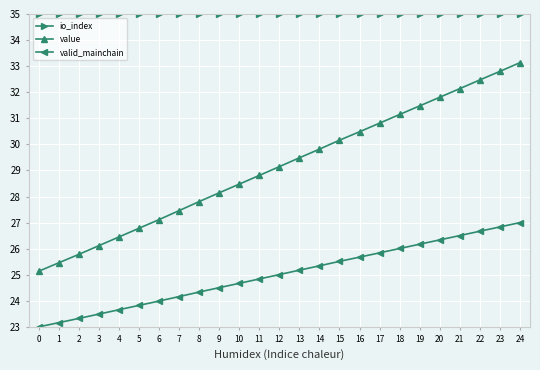

The value of valid_mainchain at 5 is 23.8. True or false?

True